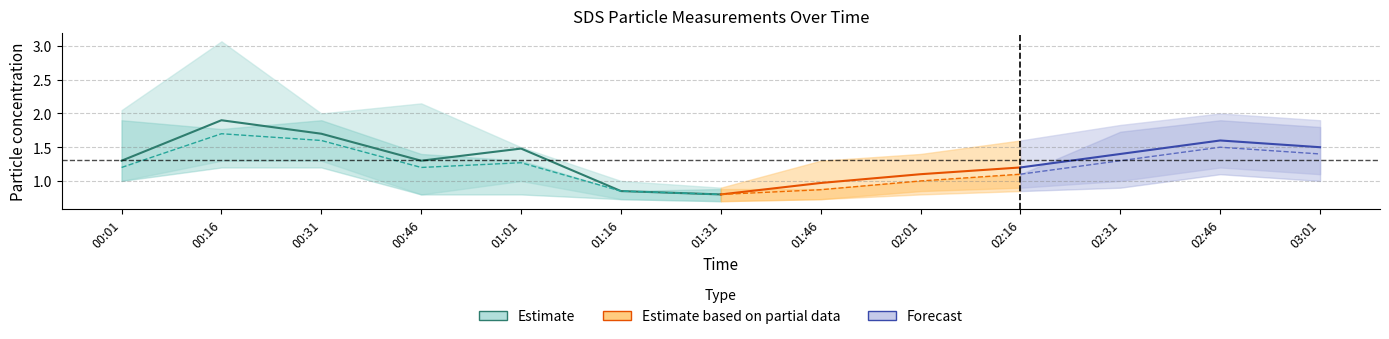

Read the SDS_P1 value at 00:01.

1.3